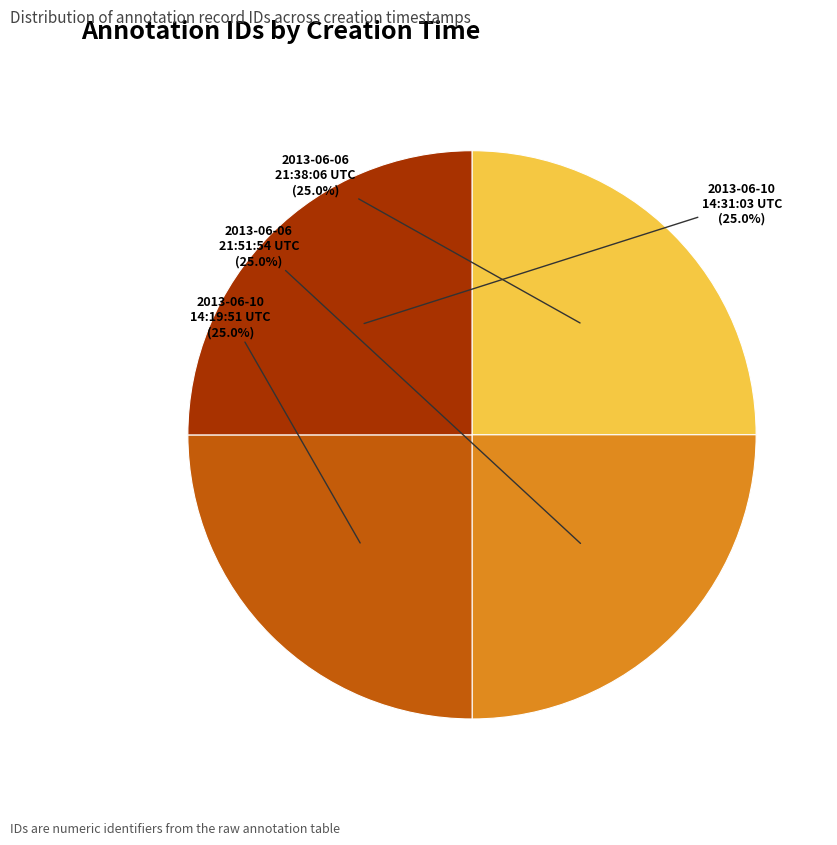

What percentage do 2013-06-06 21:38:06 UTC and 2013-06-10 14:31:03 UTC together represent?

50.0%